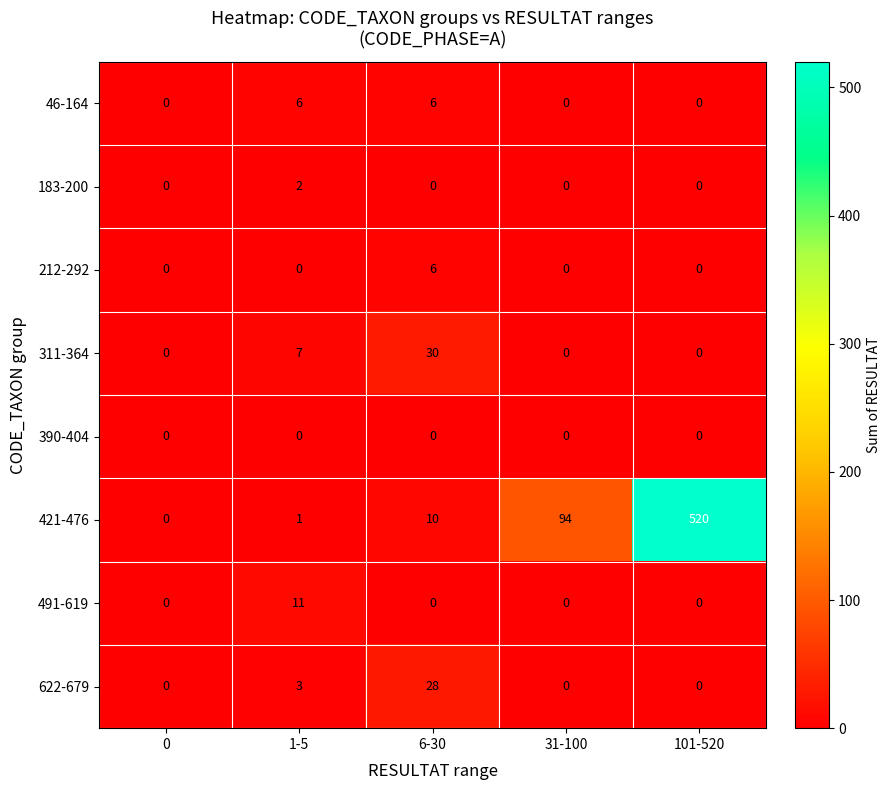

Count the number of data series in this chart.

8